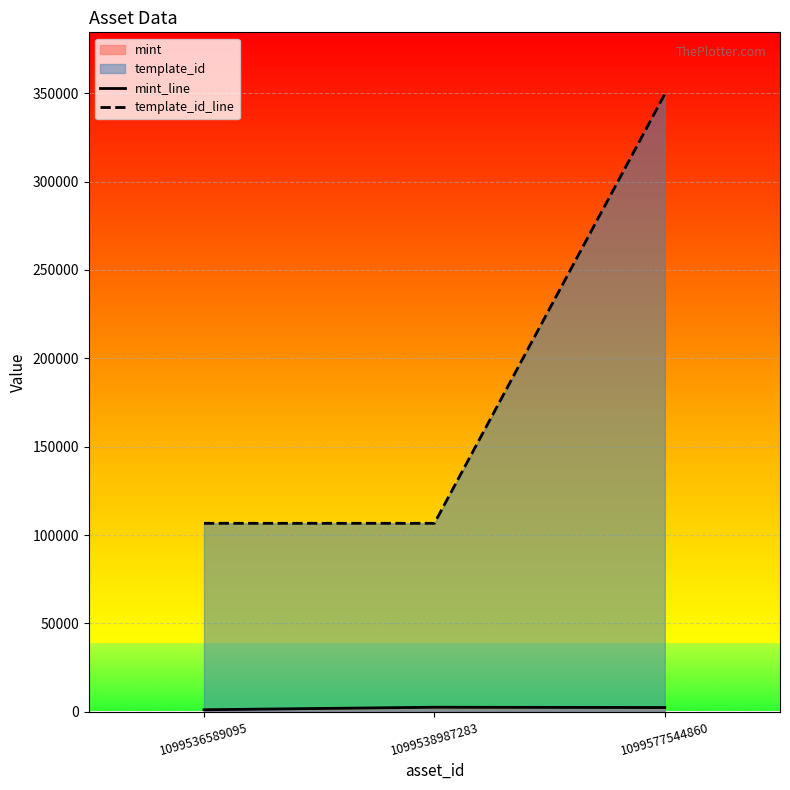

What value does the mint_line series have at 1099536589095, to the nearest 10?

1120